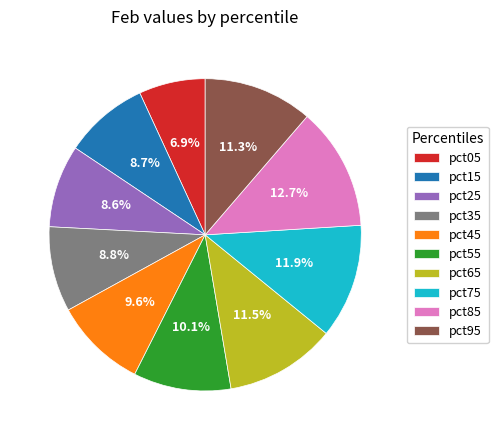

Which category has the biggest portion of the pie?

pct85